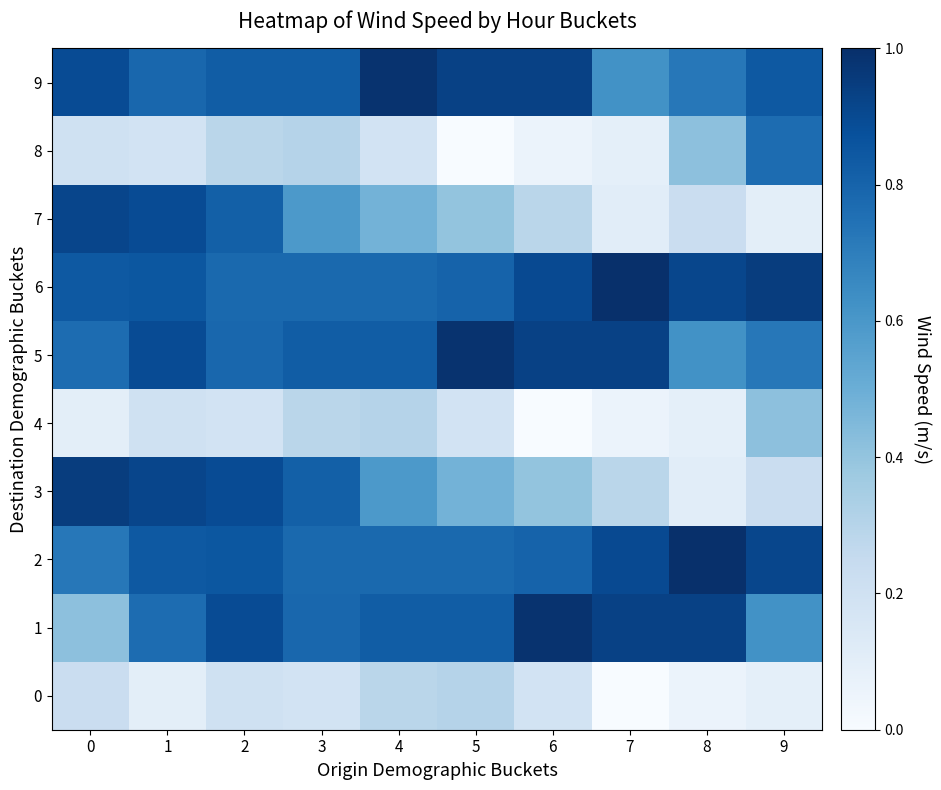

Which category has the lowest value across all series?

7